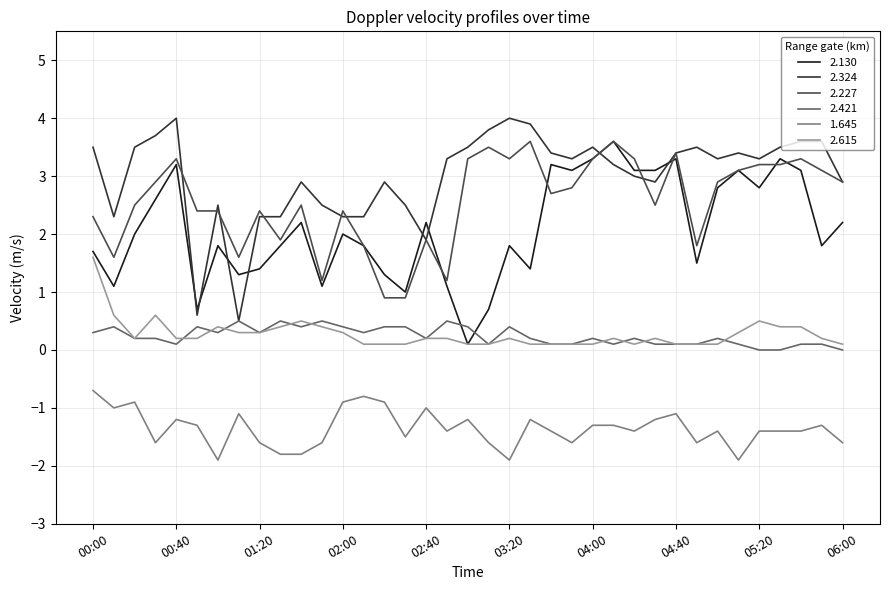

Which series has the largest total across all categories?

2.324